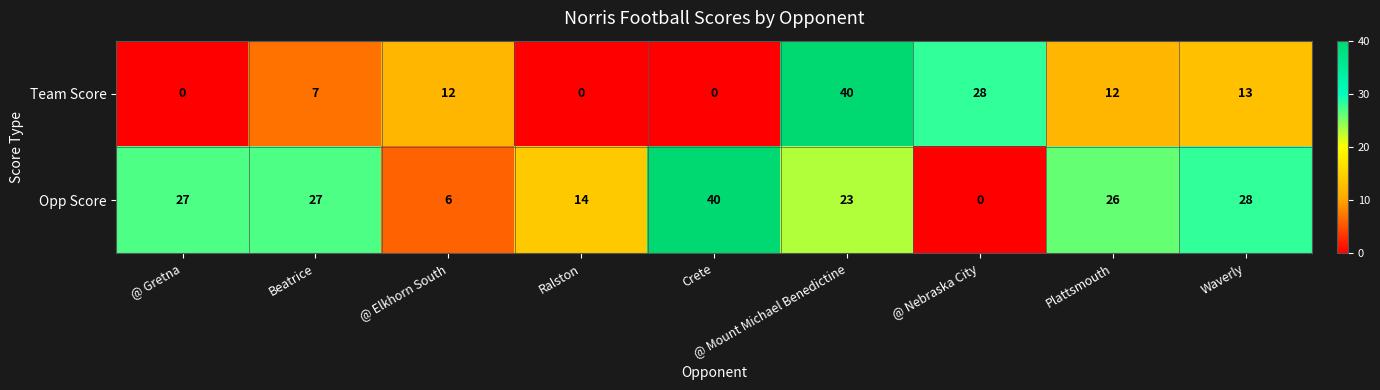

The Opp Score series shows 11 at Waverly. True or false?

False